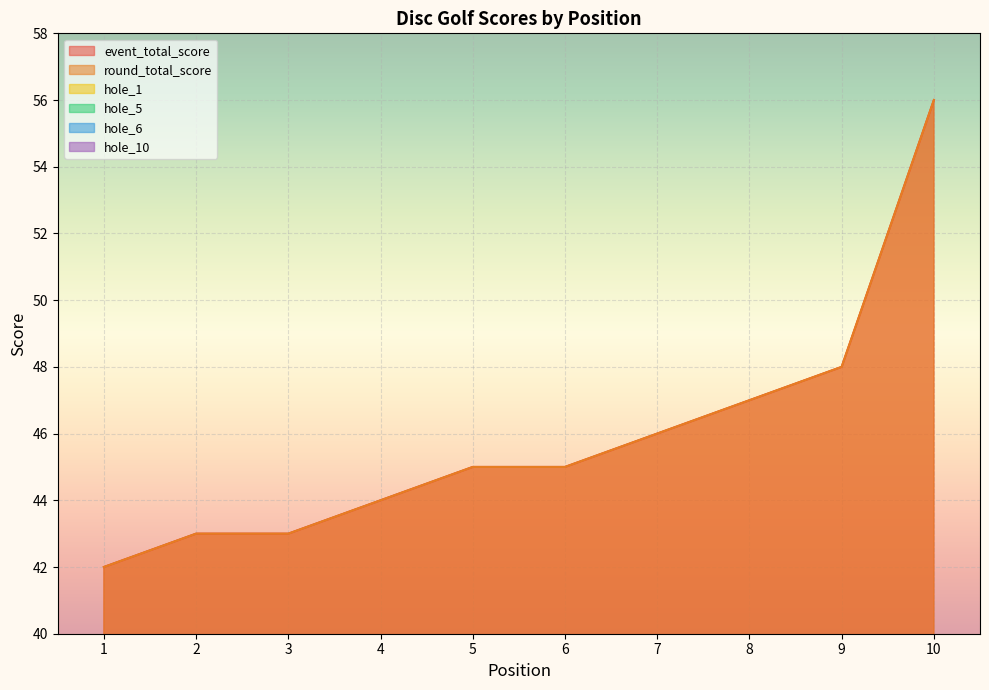

The hole_10 series shows 2 at 6. True or false?

True